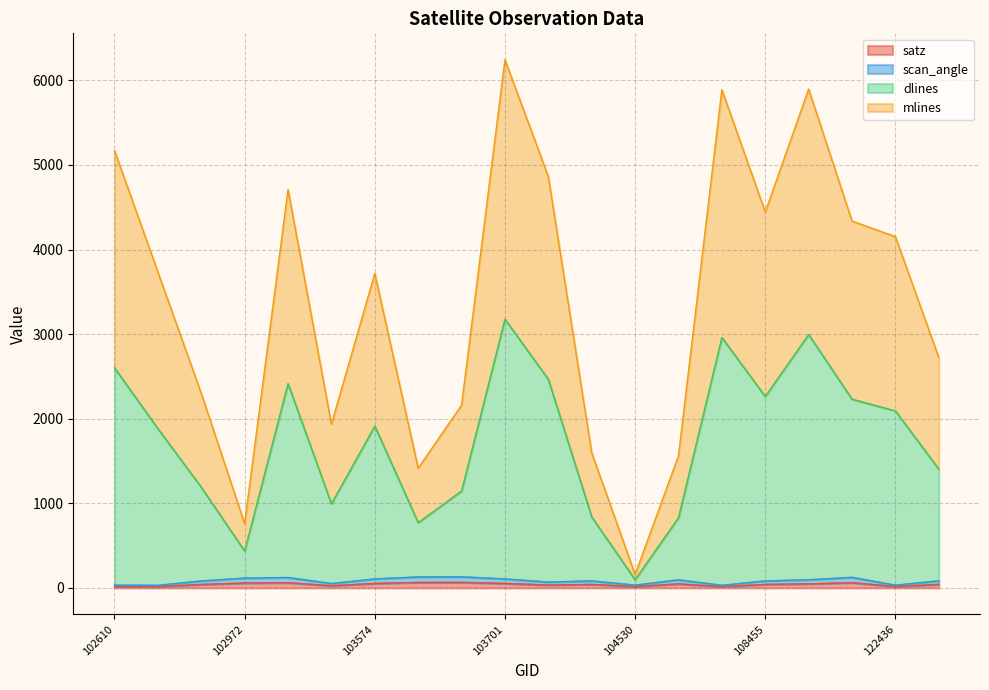

Which series has the widest spread of values?

dlines